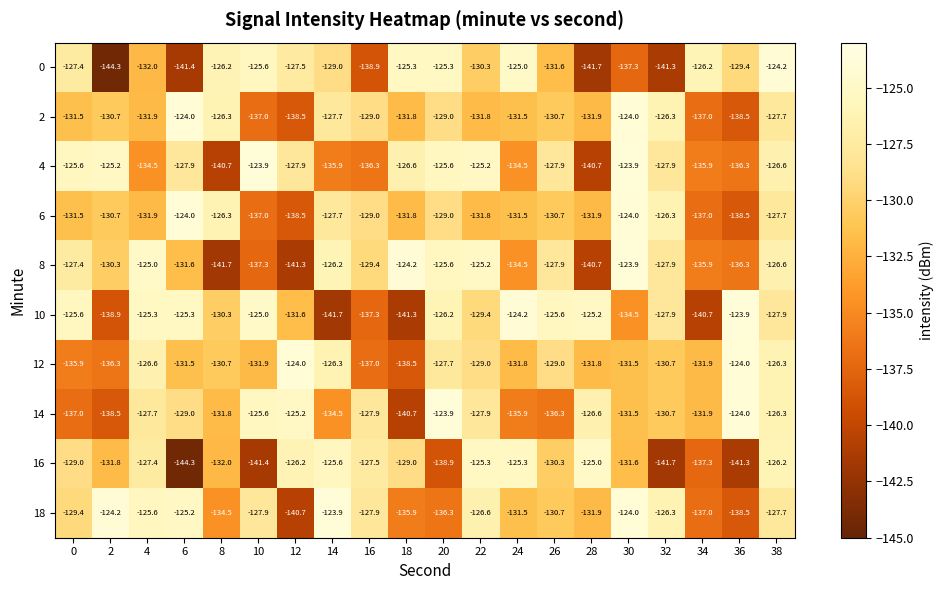

What is the difference between the 4 values at 34 and 38?

9.3